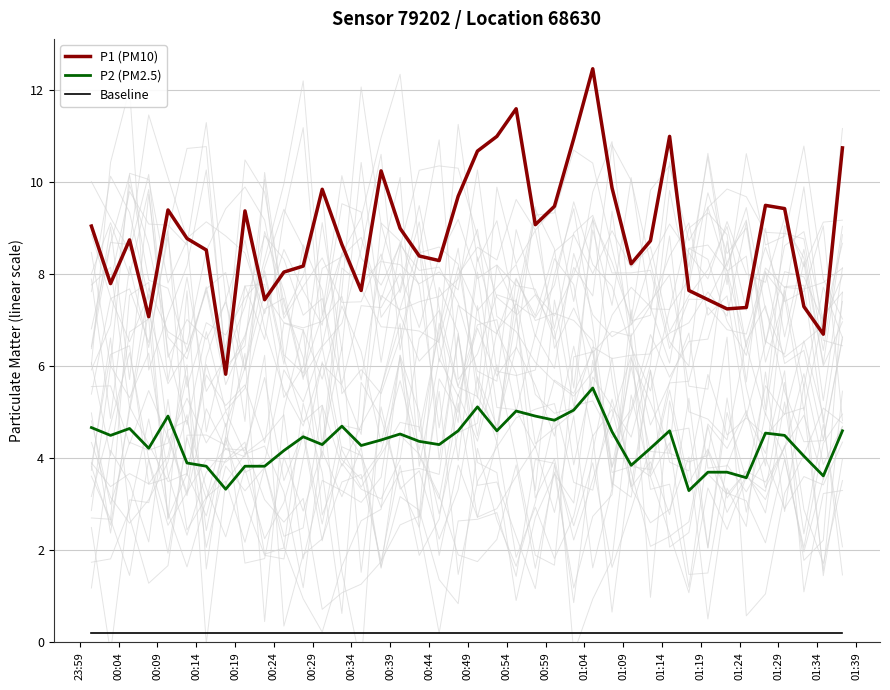

Is this an area chart (filled region under the line)?

No